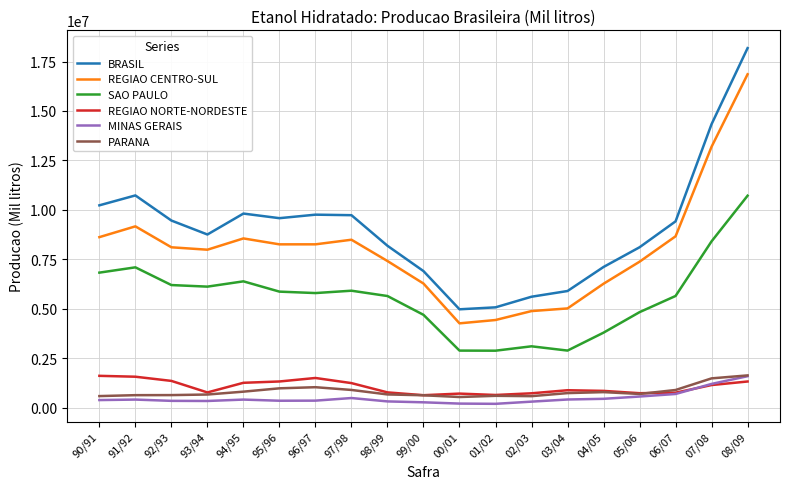

The value of SAO PAULO at 98/99 is 5643311.0. True or false?

True